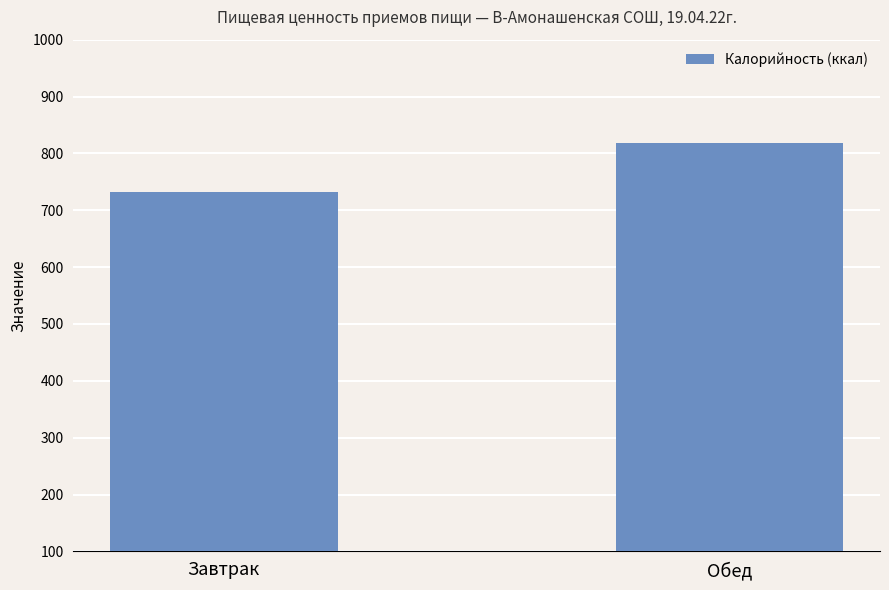

Rank the categories by value from highest to lowest.

Обед, Завтрак